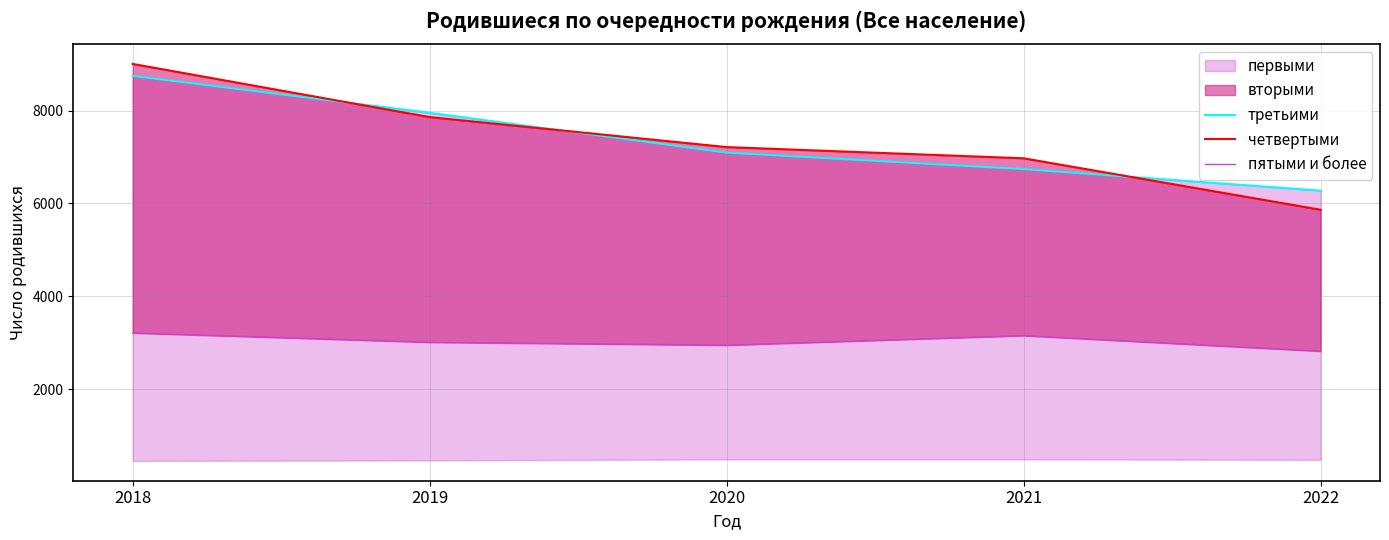

Is it true that третьими equals 6739 at 2021?

True